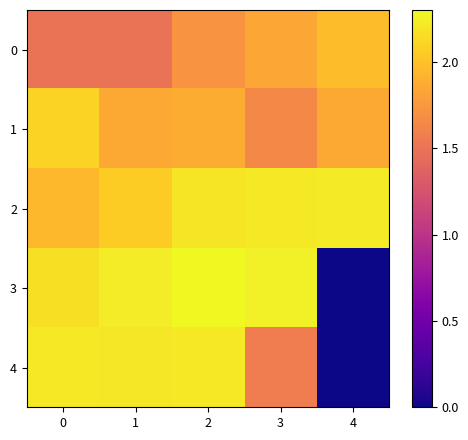

Reading right to left, extract all data points from this chart.

0: 4=2.0	3=1.8	2=1.7	1=1.5	0=1.5
1: 4=1.9	3=1.6	2=1.9	1=1.9	0=2.1
2: 4=2.2	3=2.2	2=2.2	1=2.1	0=1.9
3: 4=0.0	3=2.2	2=2.3	1=2.2	0=2.2
4: 4=0.0	3=1.6	2=2.2	1=2.2	0=2.2